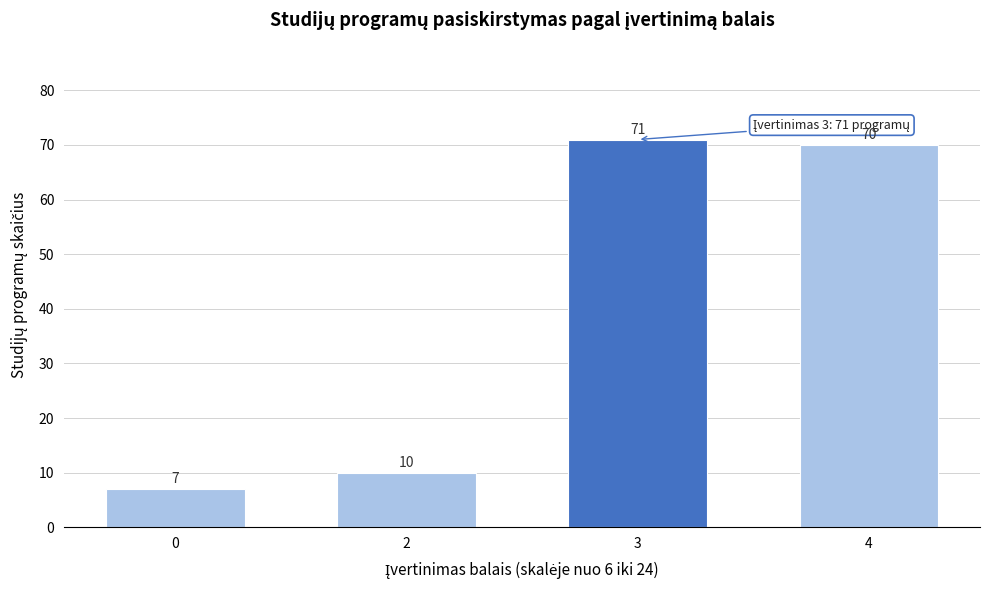

Reading left to right, what are all the values shown in this chart?

0=7	2=10	3=71	4=70